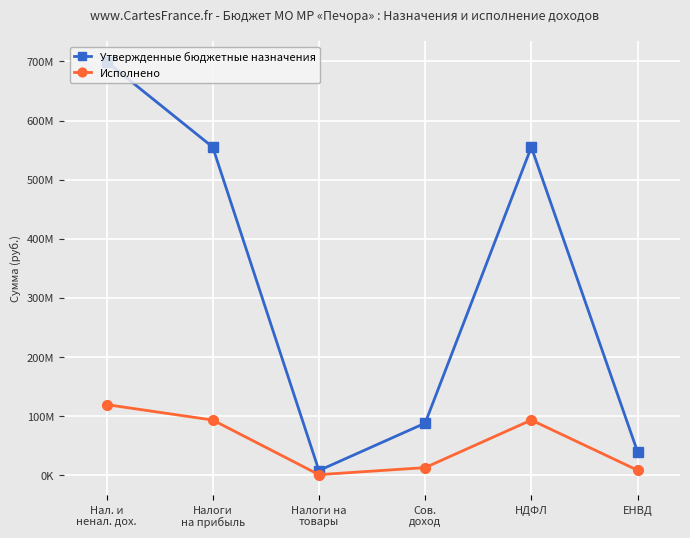

What is the total value across all series at Нал. и
ненал. дох.?

819298655.3